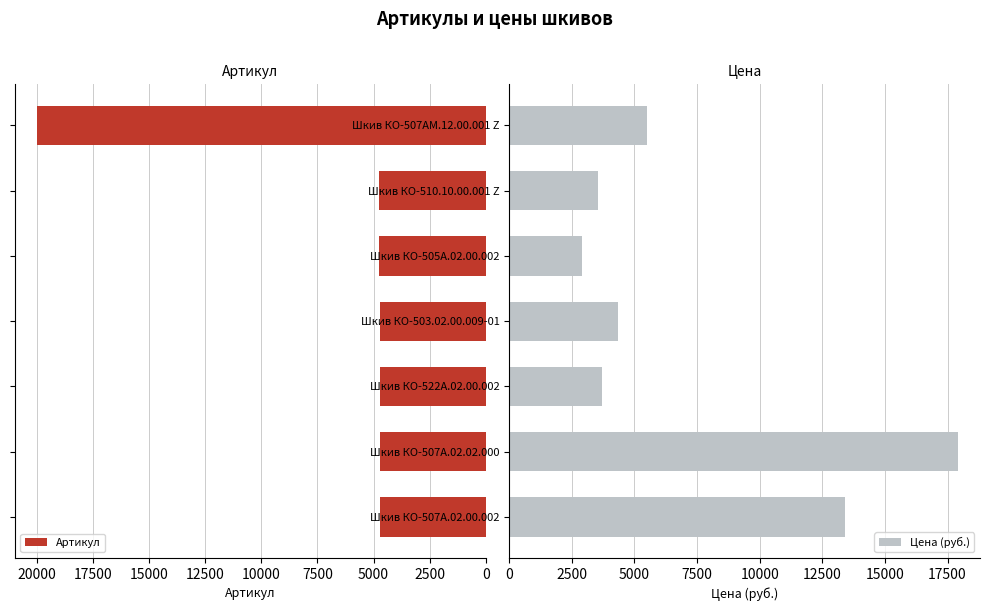

Reading left to right, what are all the values shown in this chart?

Артикул: 4707	4708	4705	4706	4737	4774	19995
Цена (руб.): 13400	17900	3700	4350	2900	3550	5500